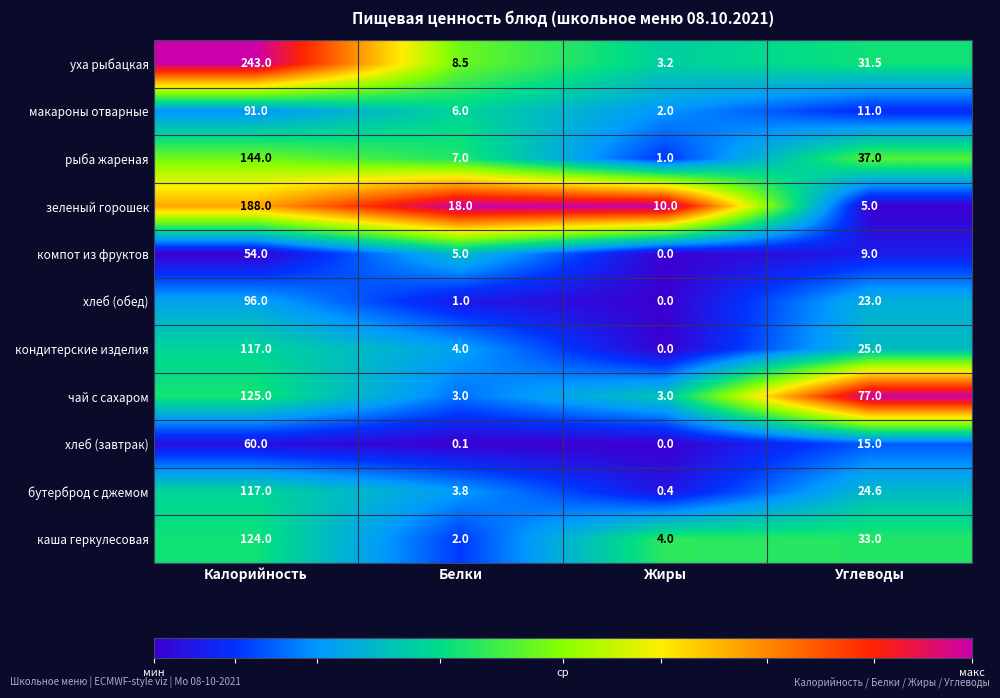

At which label does хлеб (обед) first exceed 23?

Калорийность